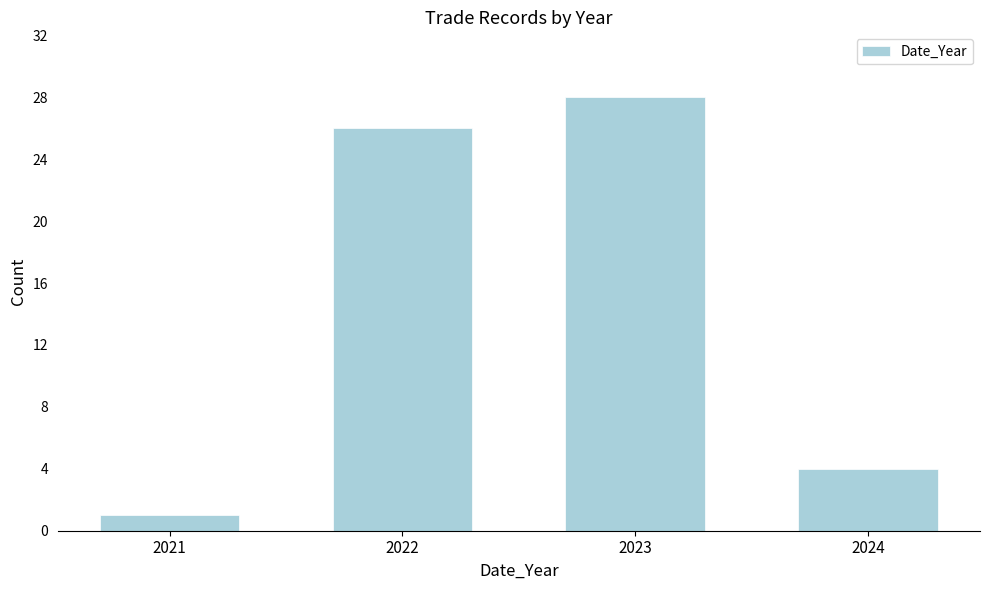

Reading left to right, extract all data points from this chart.

2021=1	2022=26	2023=28	2024=4